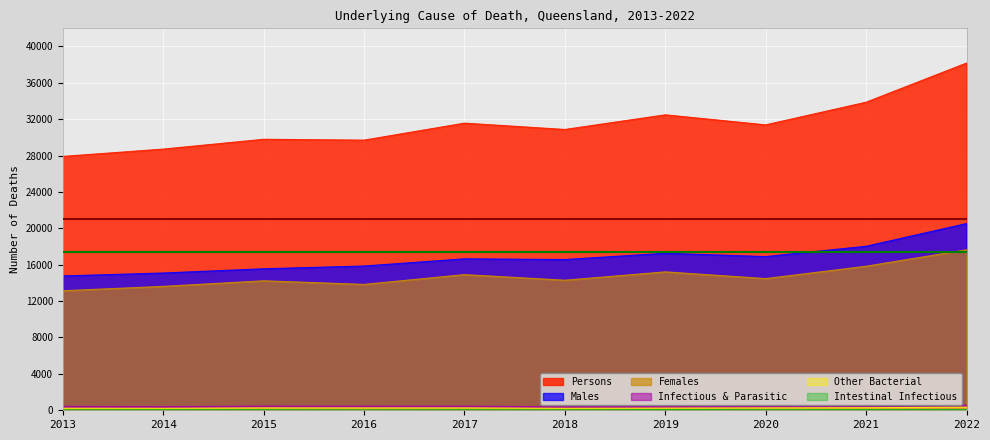

At which category does Other Bacterial reach its first local peak?

2015